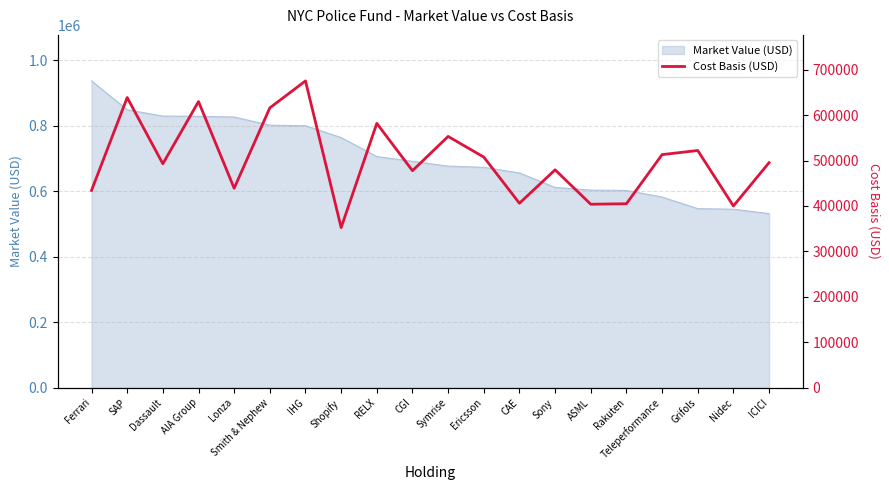

At which category does the data reach its first local valley?

Dassault